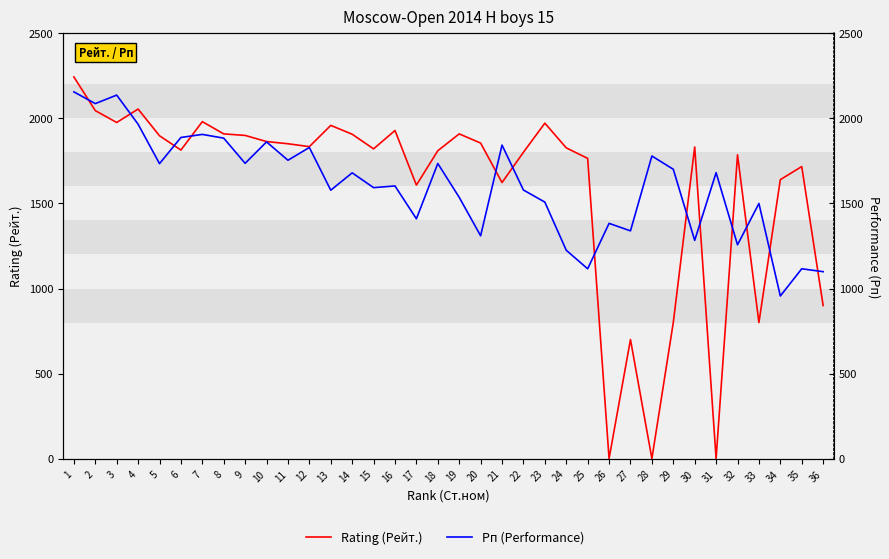

How many distinct data groups are displayed?

2